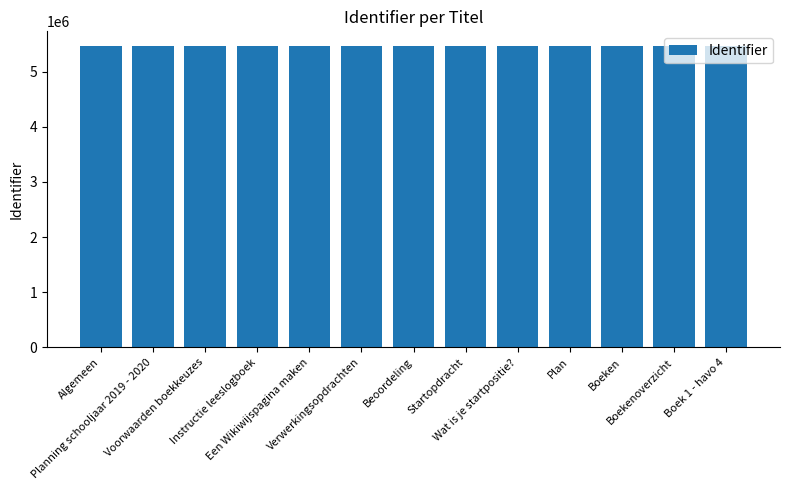

Is it true that the value at Startopdracht is 5455976?

True